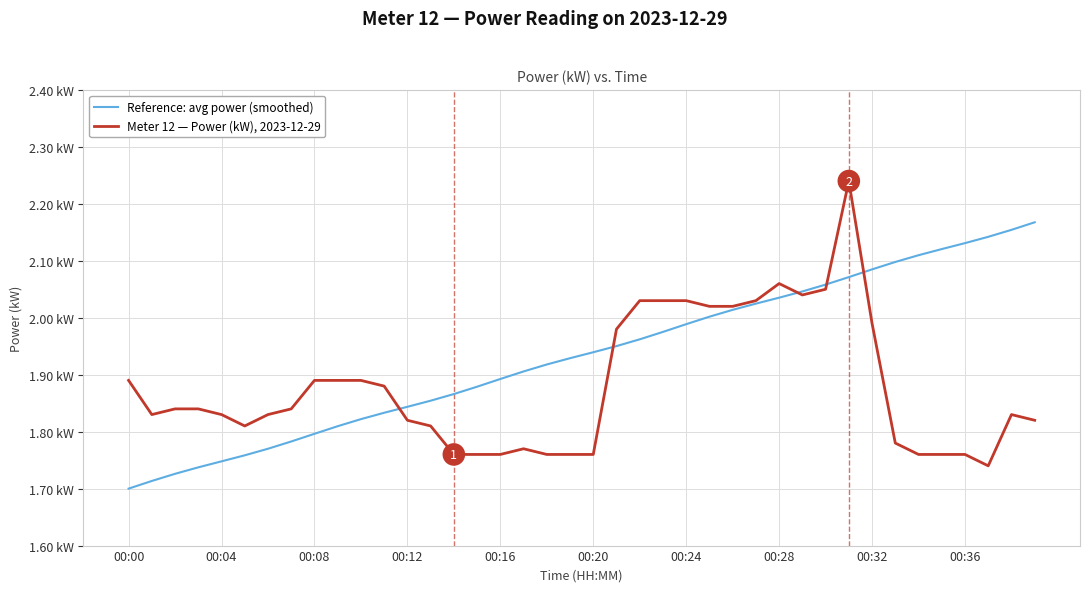

Which series ends up on top after the final intersection of Meter 12 — Power (kW), 2023-12-29 and Reference: avg power (smoothed)?

Reference: avg power (smoothed)